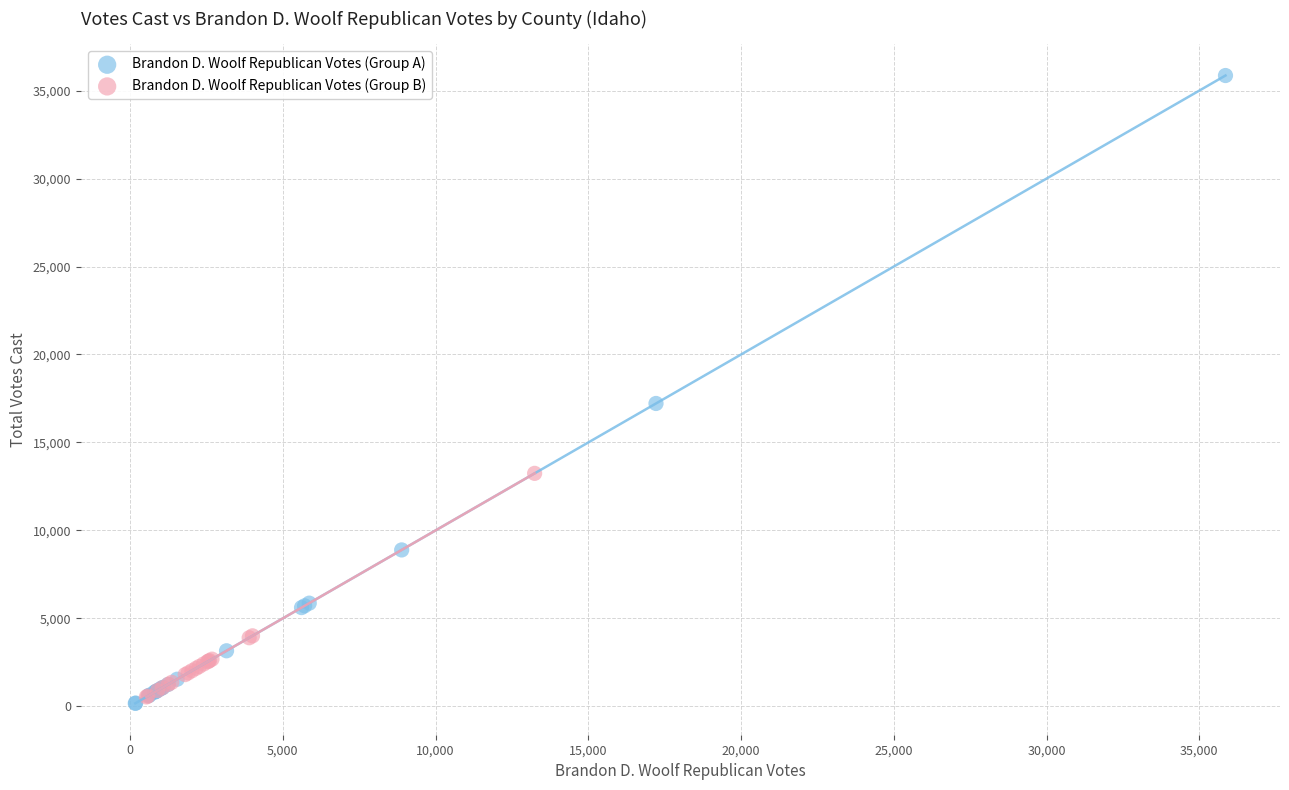

Which series contains the highest Y value?

Brandon D. Woolf Republican Votes (Group A)